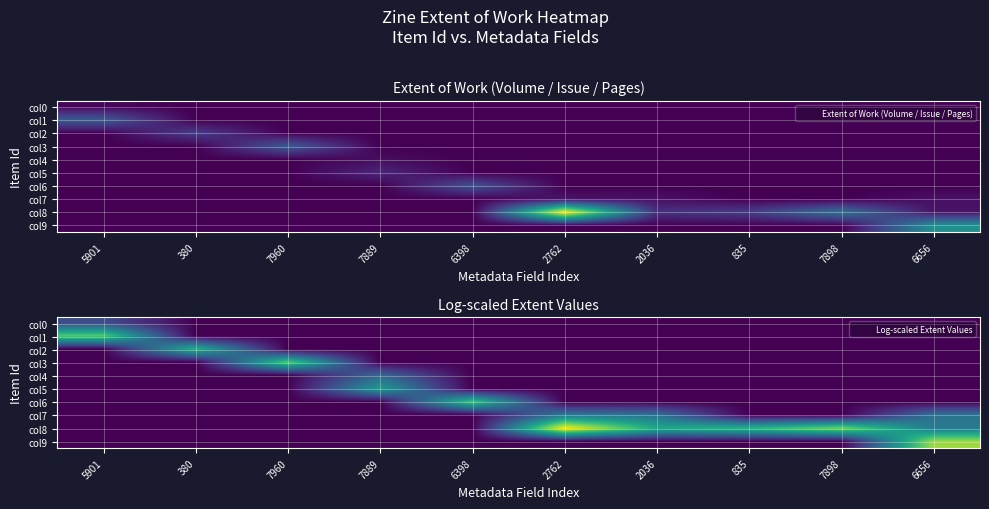

Is the value of col7 at 5901 greater than the value of col6 at 6656?

No